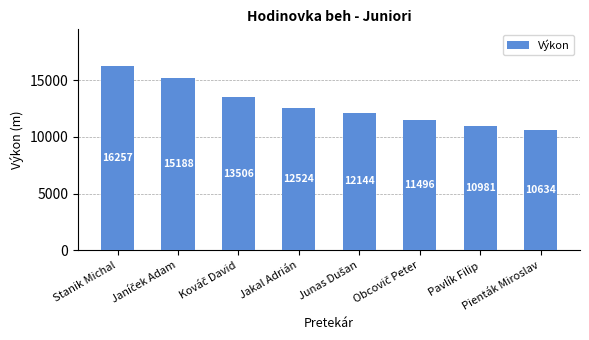

What is the ratio of the value at Pienták Miroslav to the value at Jakal Adrián?

0.8